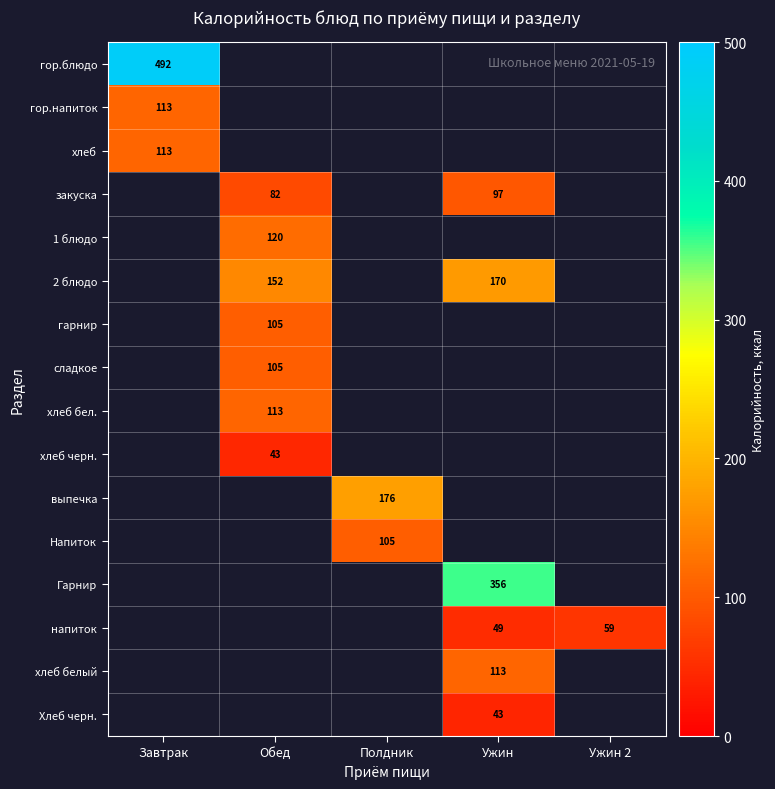

What is the minimum value shown in the chart?

42.8